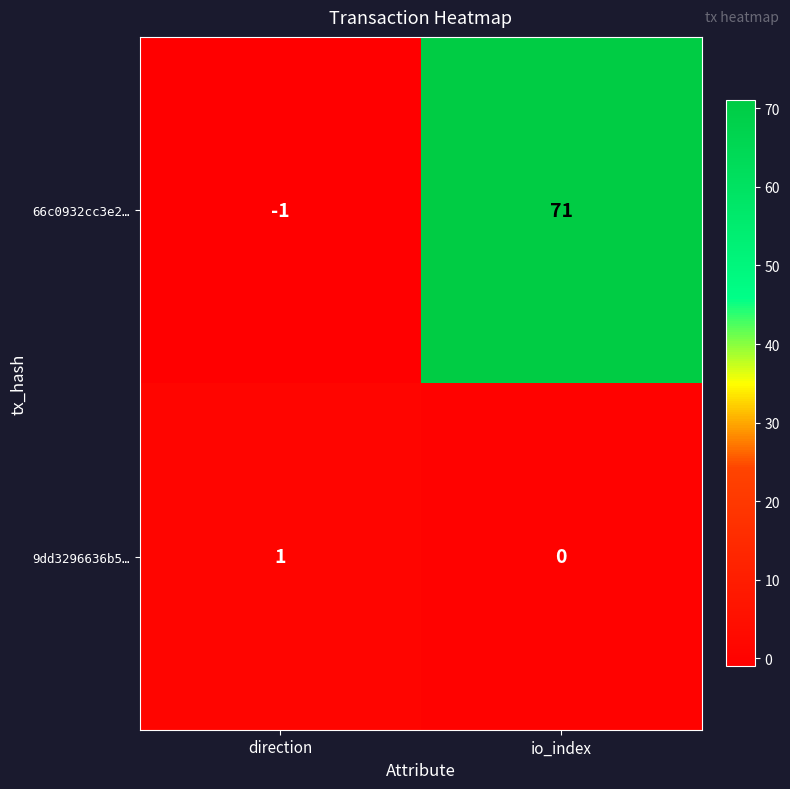

Rank the series by their average value, from highest to lowest.

66c0932cc3e2…, 9dd3296636b5…